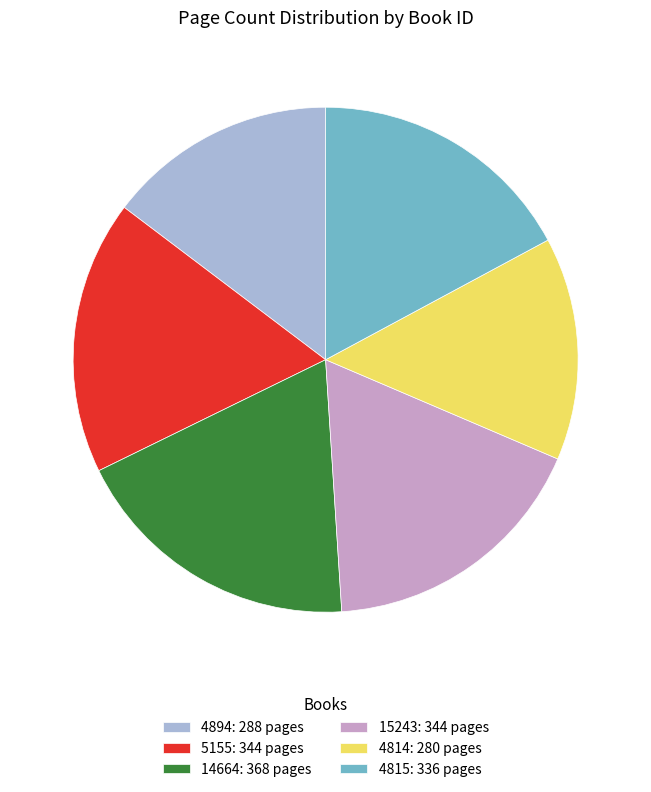

Combined, do 4815: 336 pages and 5155: 344 pages account for over 50%?

No